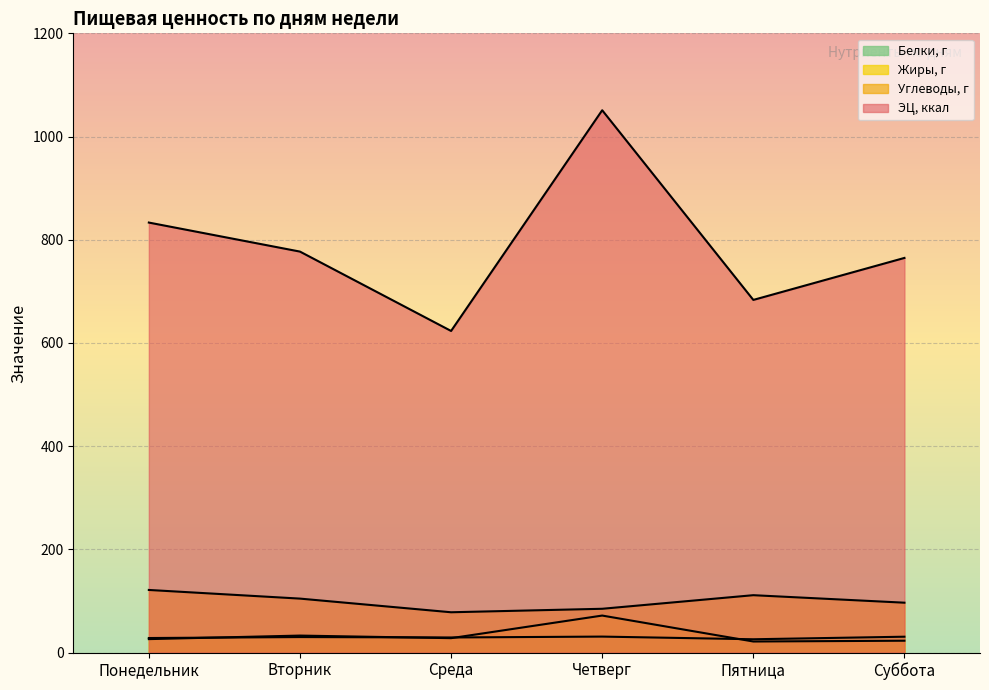

What is the sum of the Белки, г values at Среда and Понедельник?

57.4